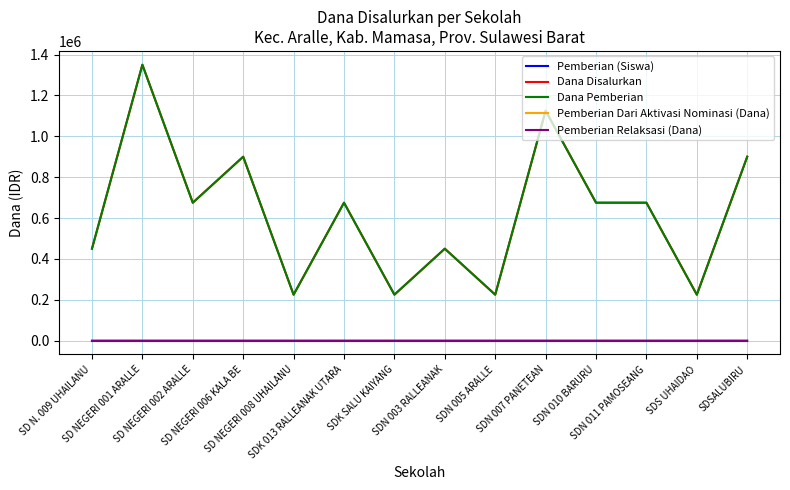

What is the lowest value of the Dana Disalurkan series?

225000